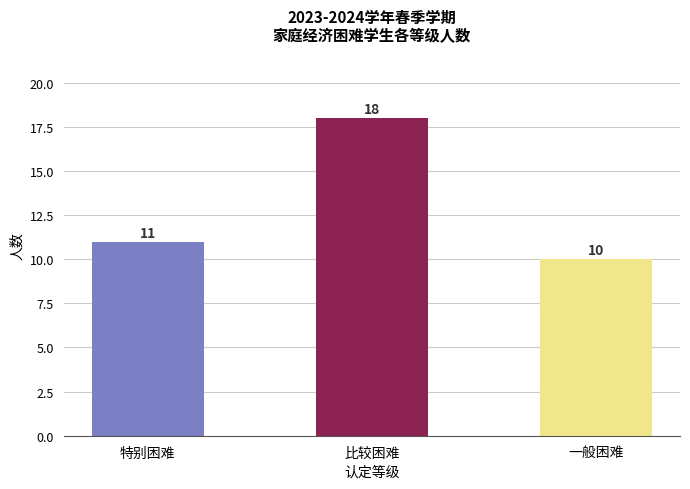

List the labels in order of value, smallest first.

一般困难, 特别困难, 比较困难